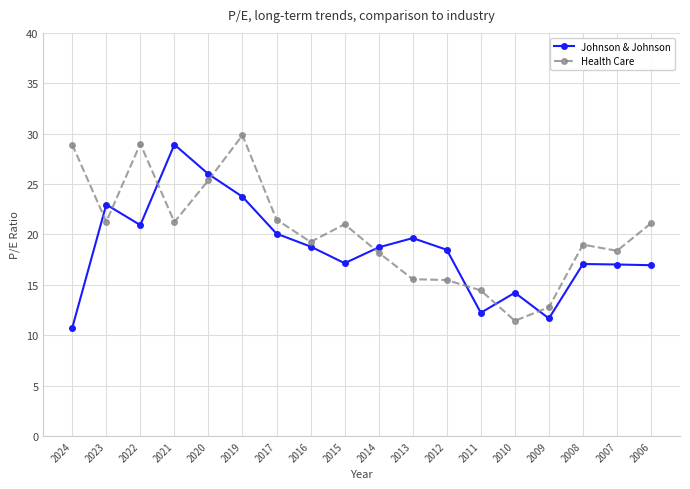

How many values in the Johnson & Johnson series exceed 18?

10